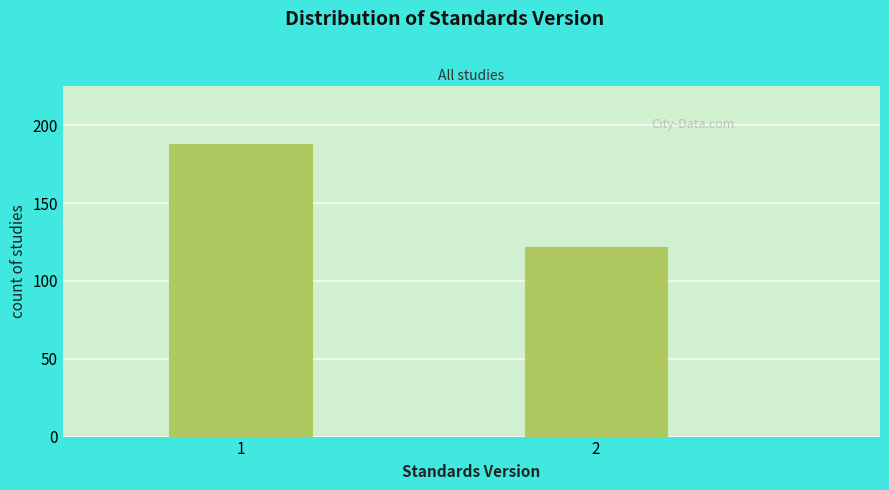

Reading right to left, extract all data points from this chart.

122	188